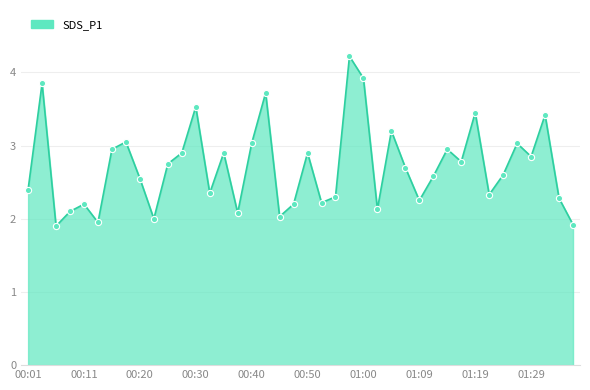

What is the difference between the maximum and minimum values?

2.3